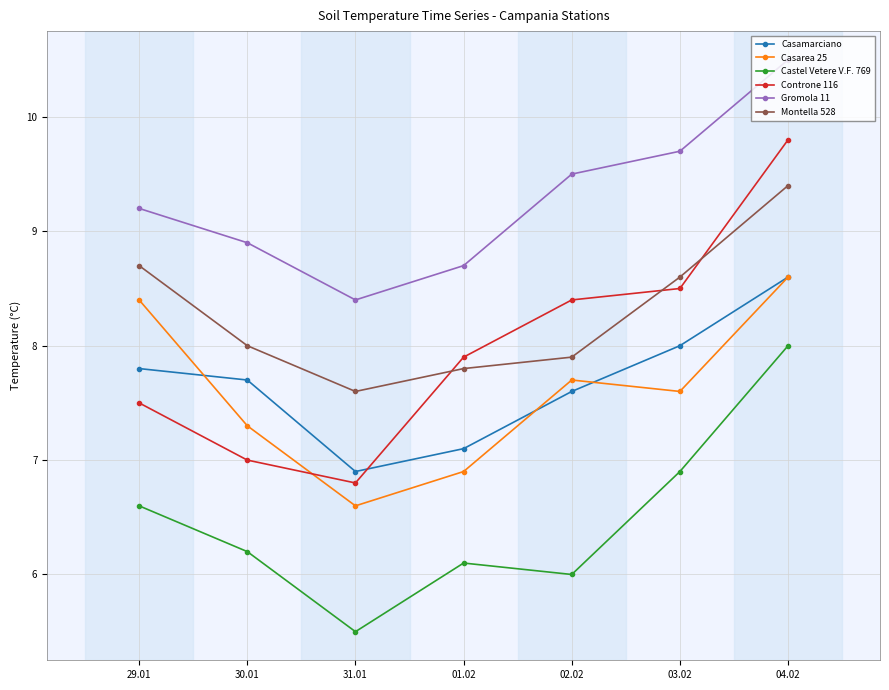

True or false: Montella 528 and Castel Vetere V.F. 769 cross at least once.

False